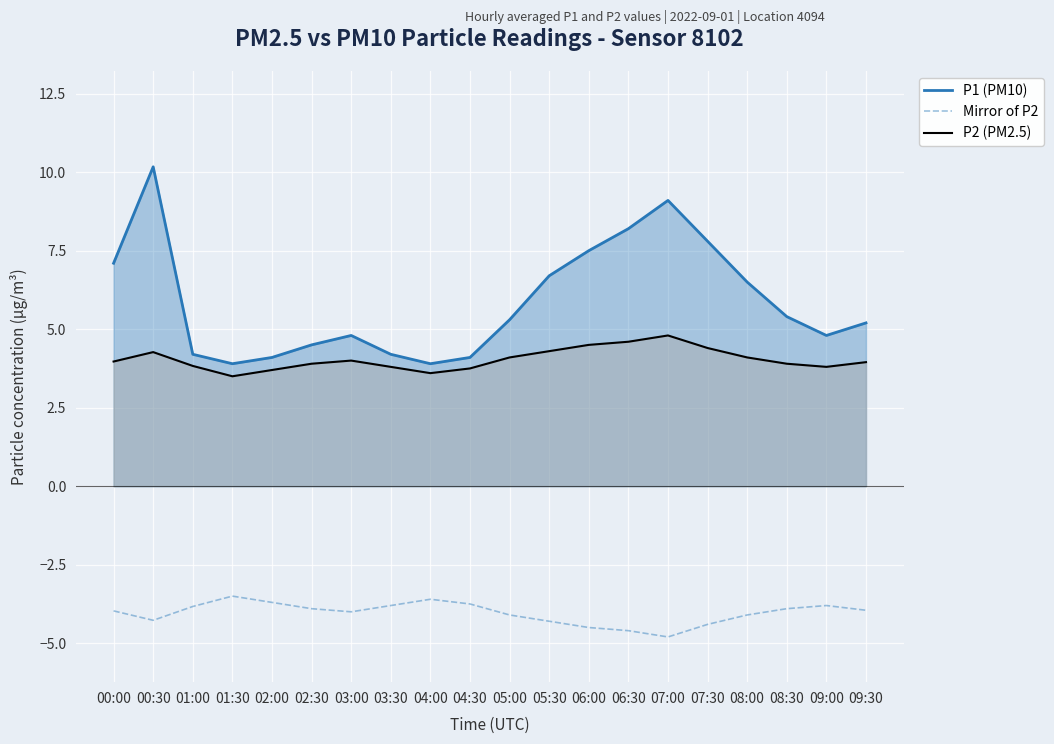

Which series changed the most between 00:00 and 02:00?

P1 (PM10)